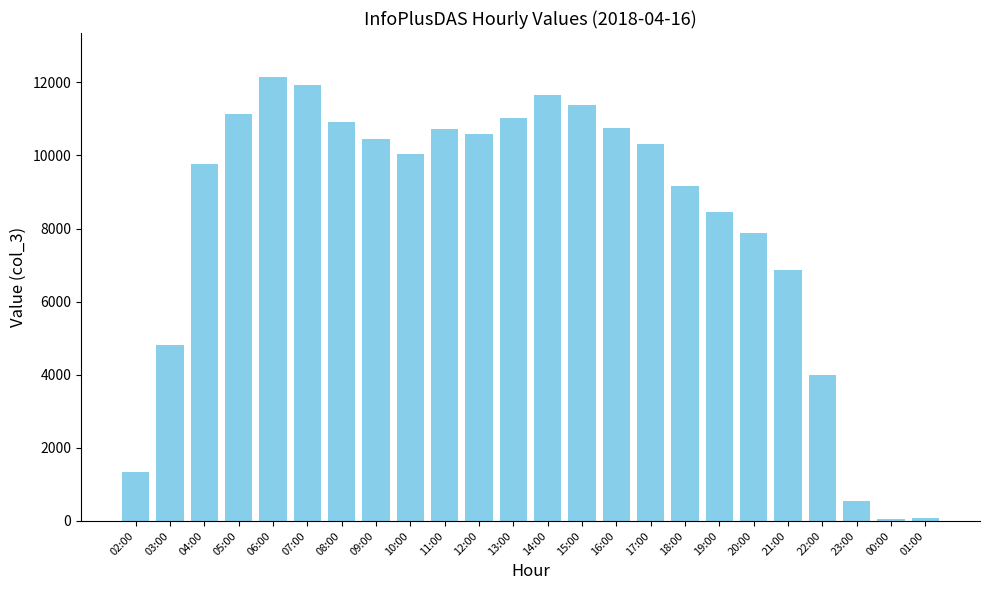

How many bars are there in total?

24